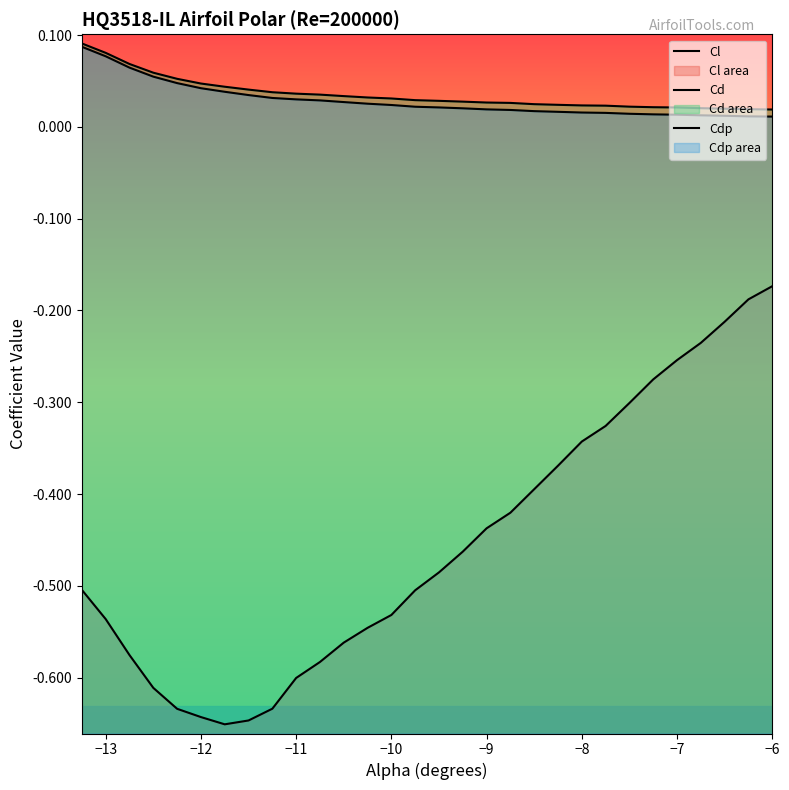

What is the maximum value shown in the chart?

0.1